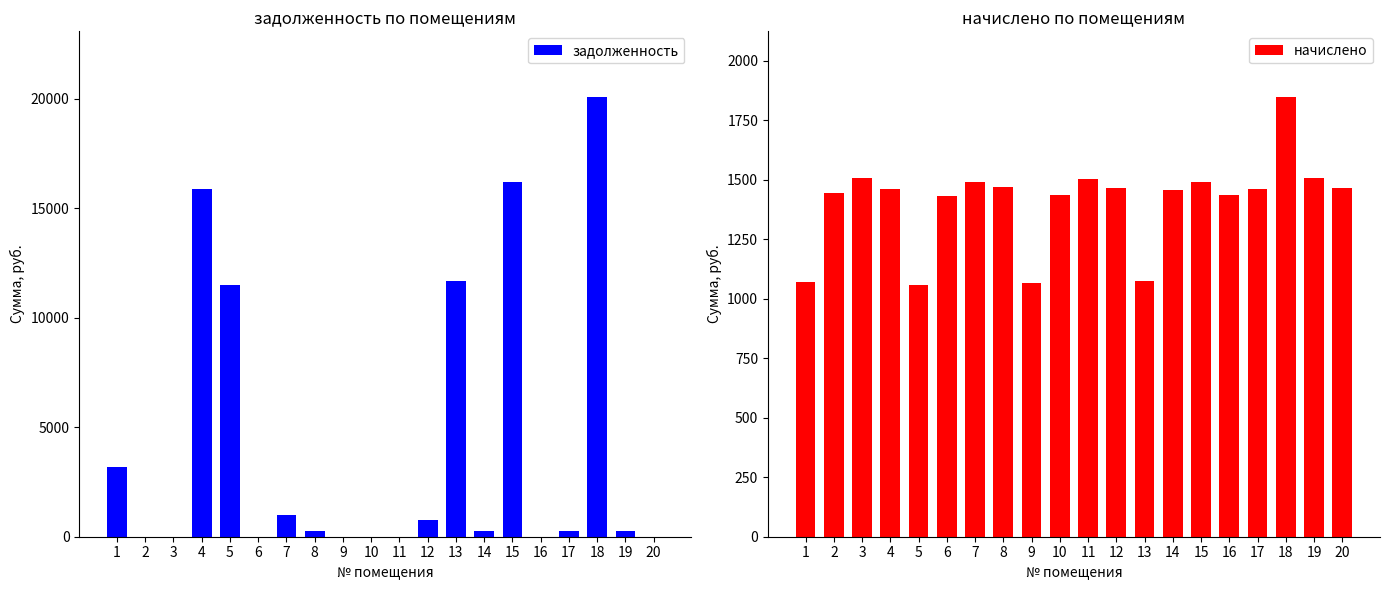

At 5, list the series in order from smallest to largest.

начислено, задолженность